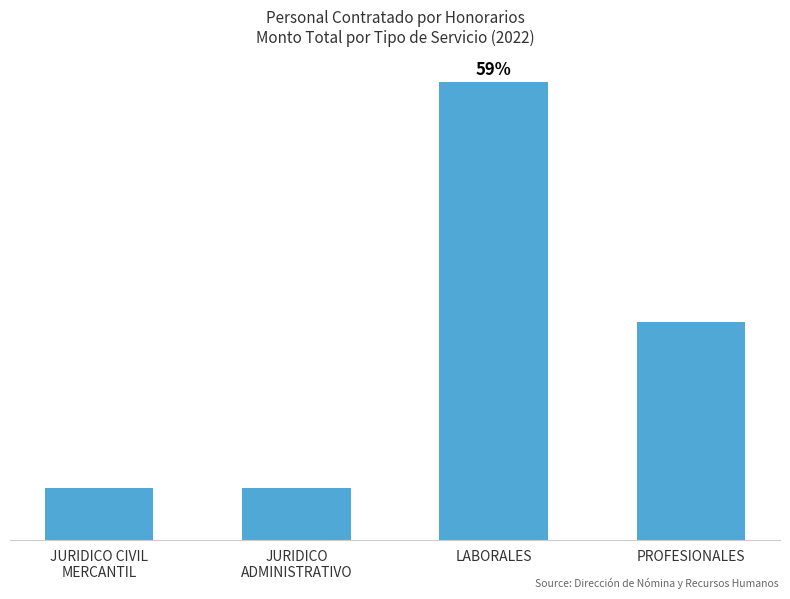

Rank the categories by value from lowest to highest.

JURIDICO CIVIL
MERCANTIL, JURIDICO
ADMINISTRATIVO, PROFESIONALES, LABORALES